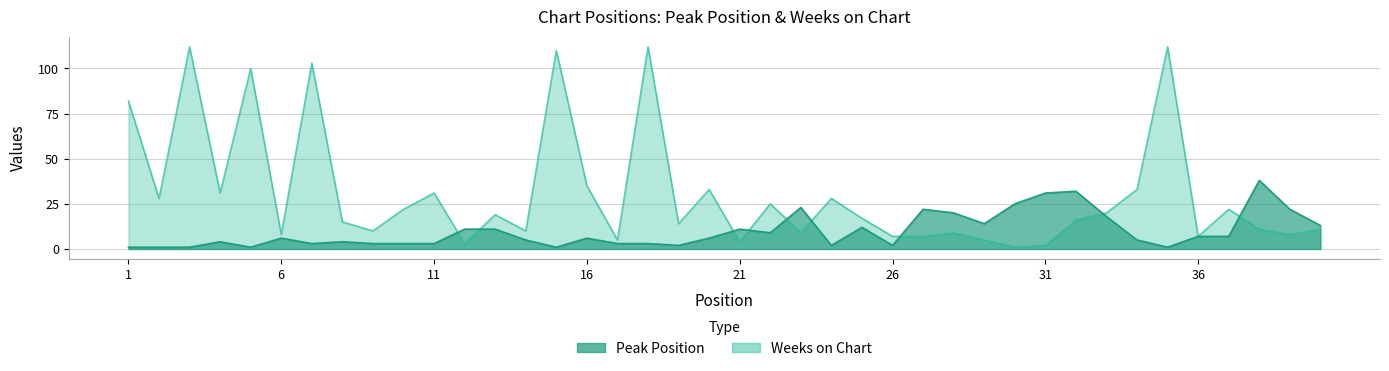

How many distinct data groups are displayed?

2